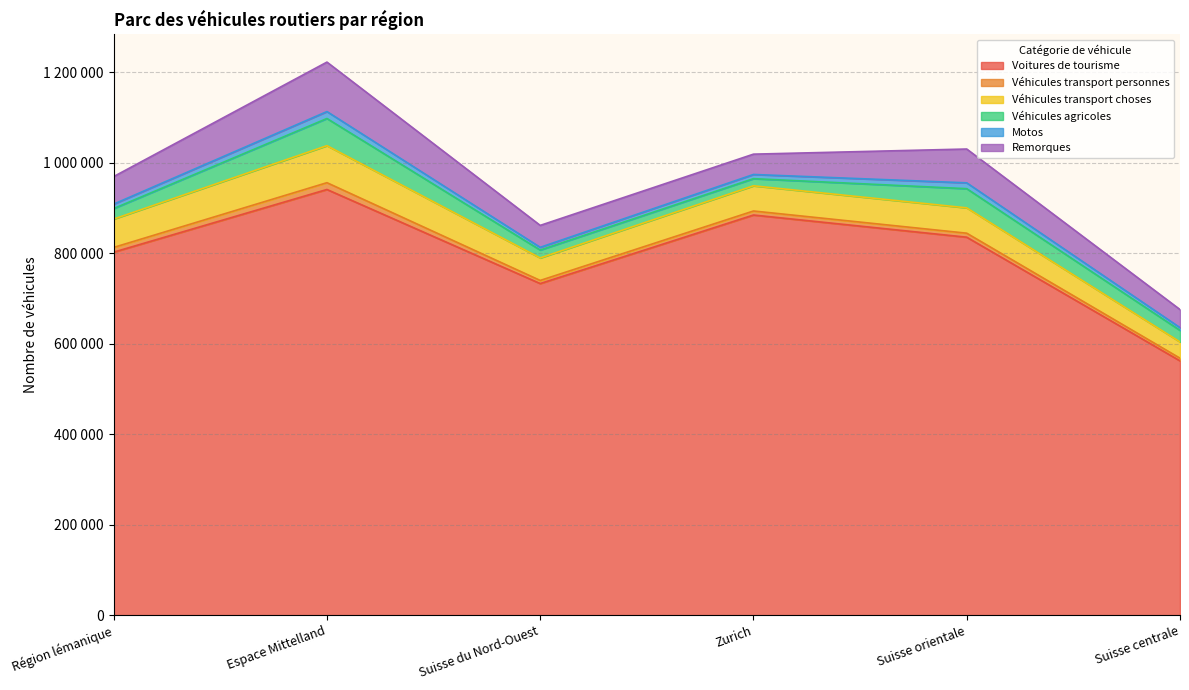

How many lines are shown in the chart?

6